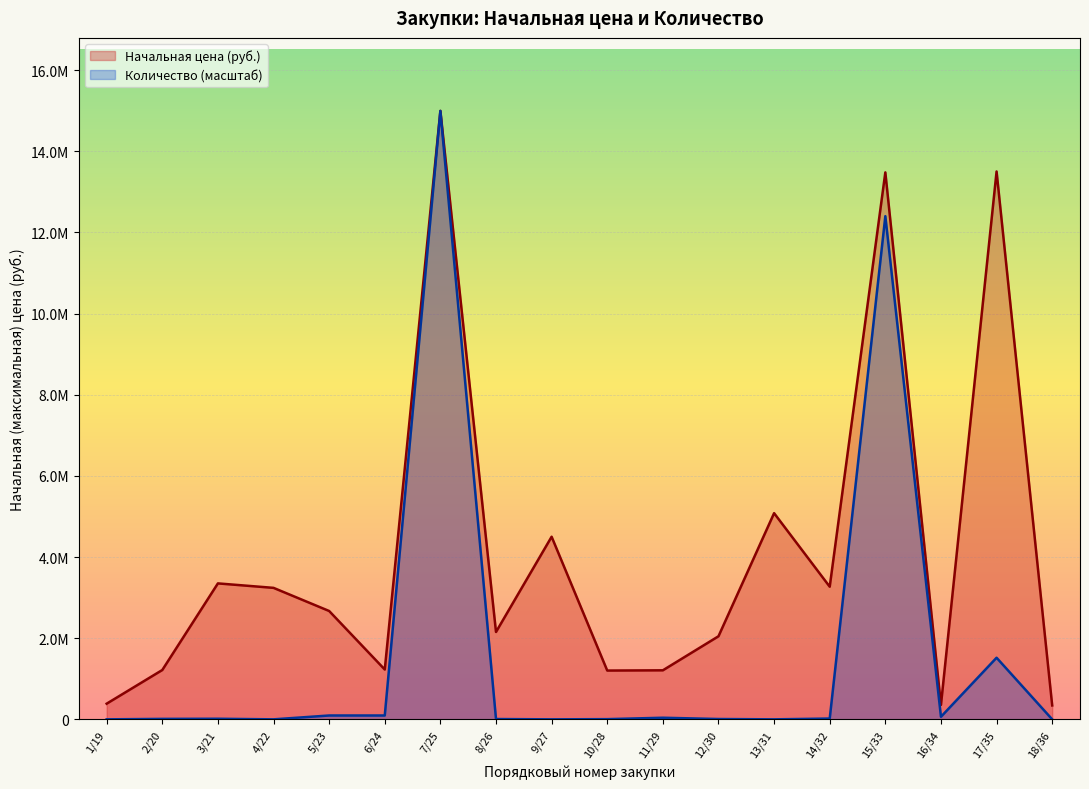

What is the sum of the Начальная цена (руб.) values at 17/35 and 10/28?

14703074.0